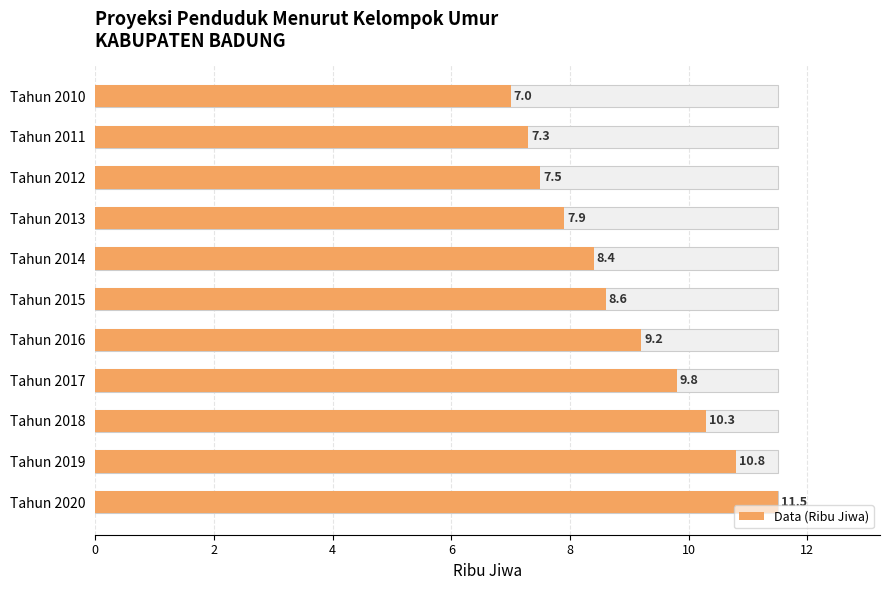

How many data points does each series have?

11